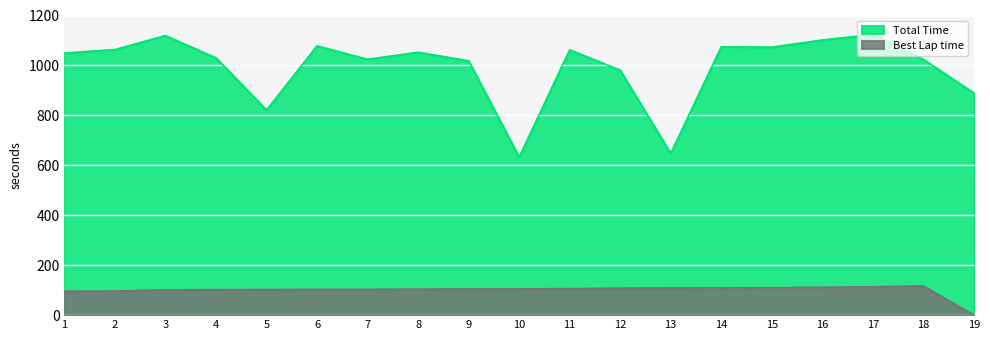

The value of Best Lap time at 11 is 106.2. True or false?

True